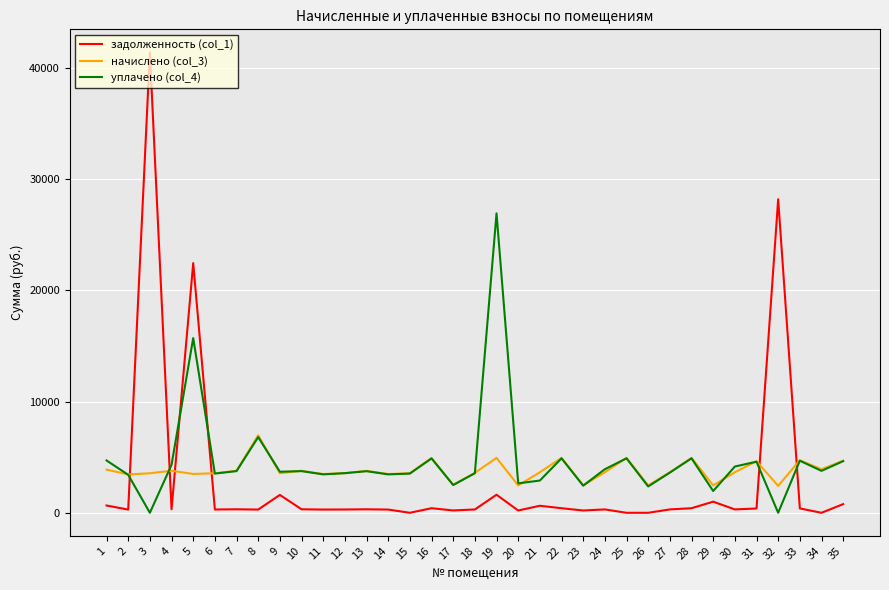

Does the chart display data point markers on the line(s)?

No